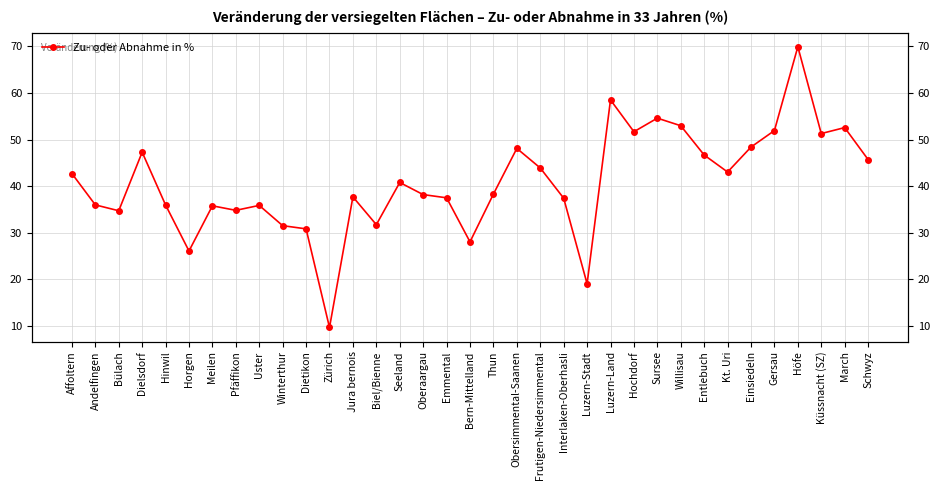

At which label is the value closest to 39?

Thun